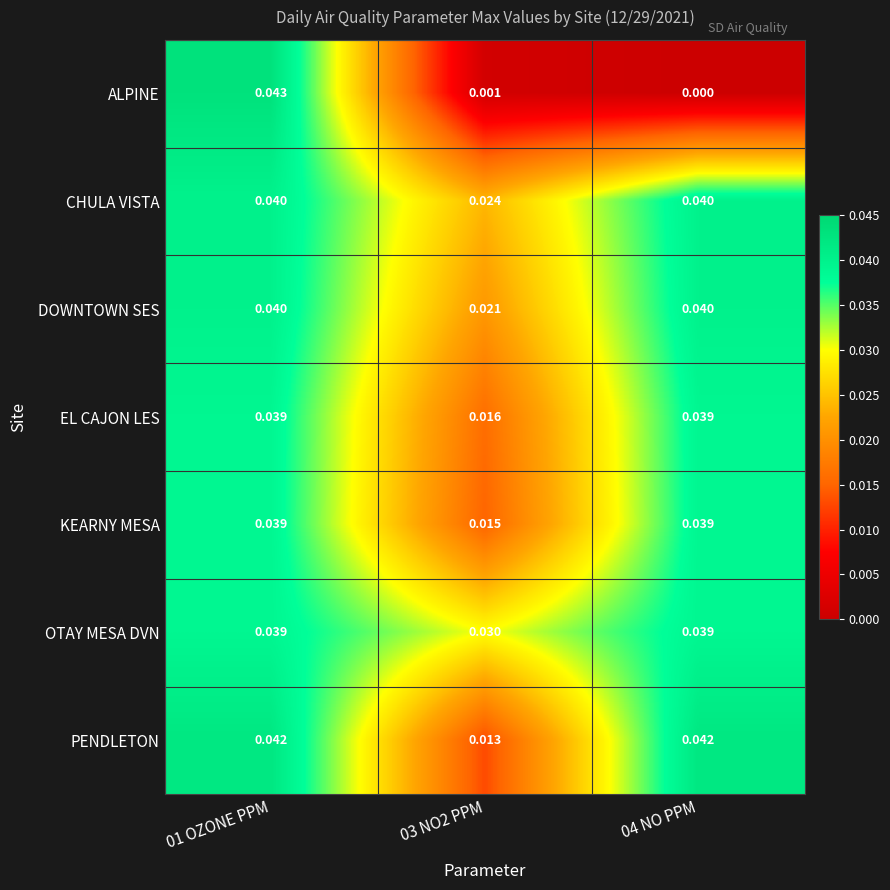

Between 01 OZONE PPM and 04 NO PPM, which series saw the biggest shift?

ALPINE